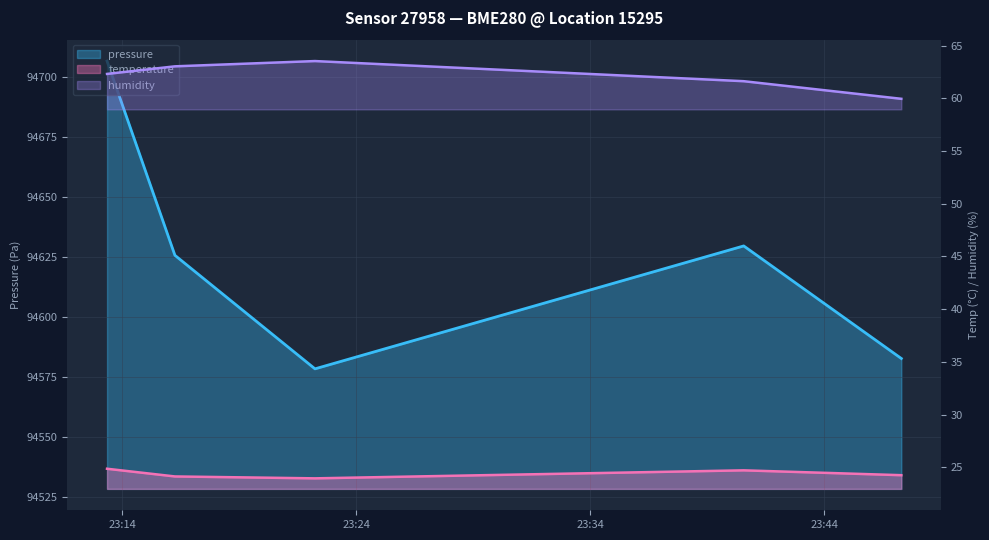

What is the label of the 1st point from the left?

2022-07-05T23:13:21